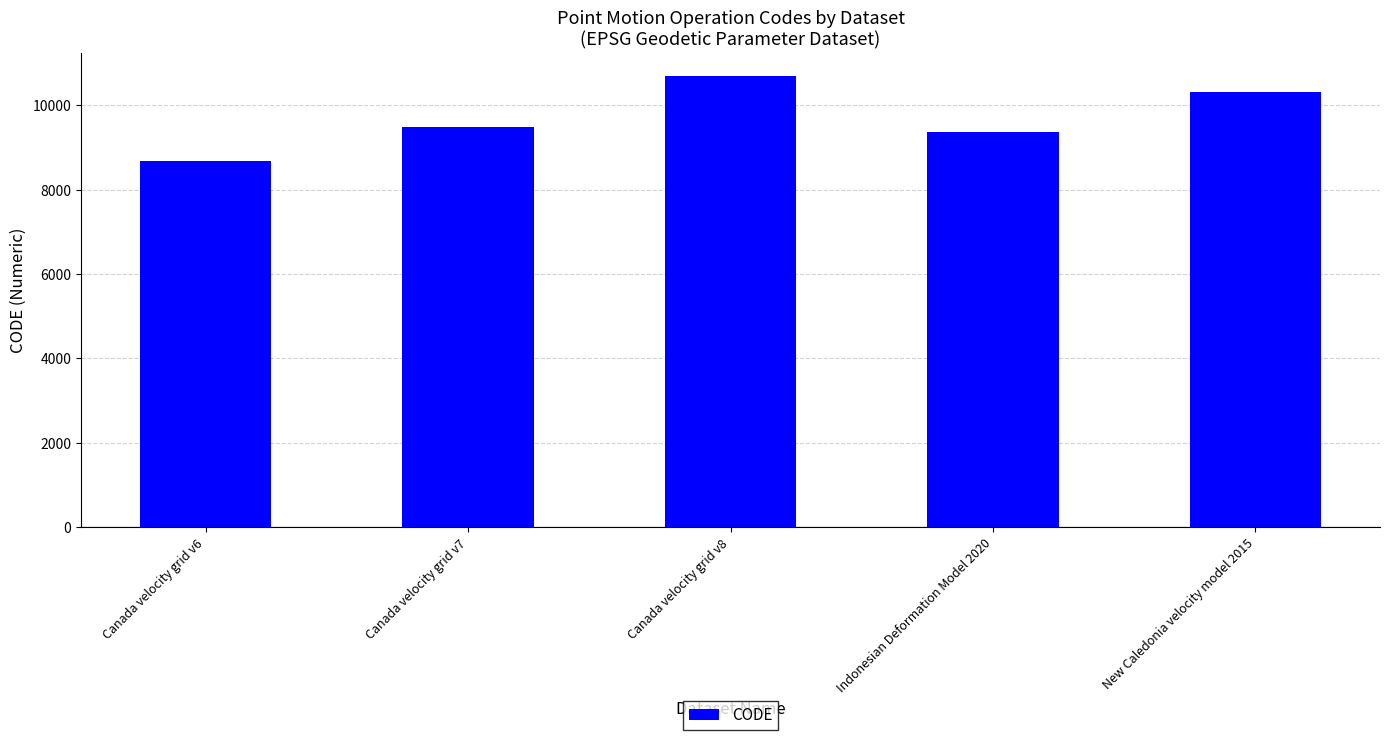

Which category has the highest value across all series?

Canada velocity grid v8